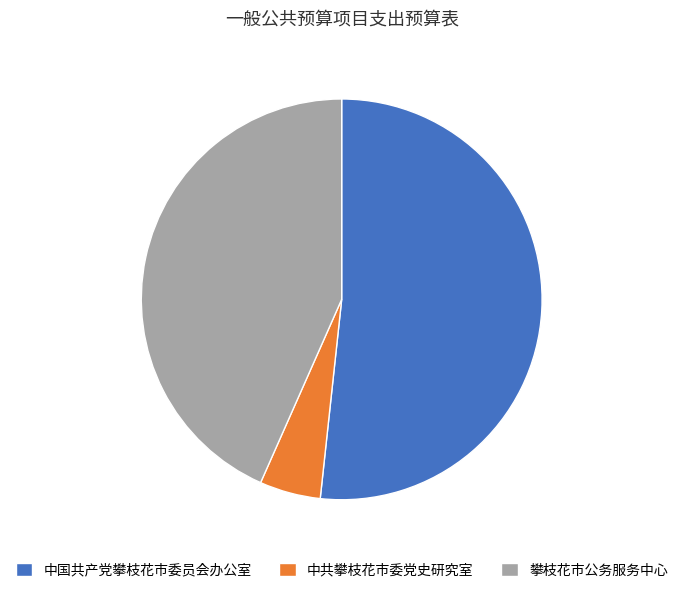

What is the ratio of the value at 中国共产党攀枝花市委员会办公室 to the value at 中共攀枝花市委党史研究室?

10.5